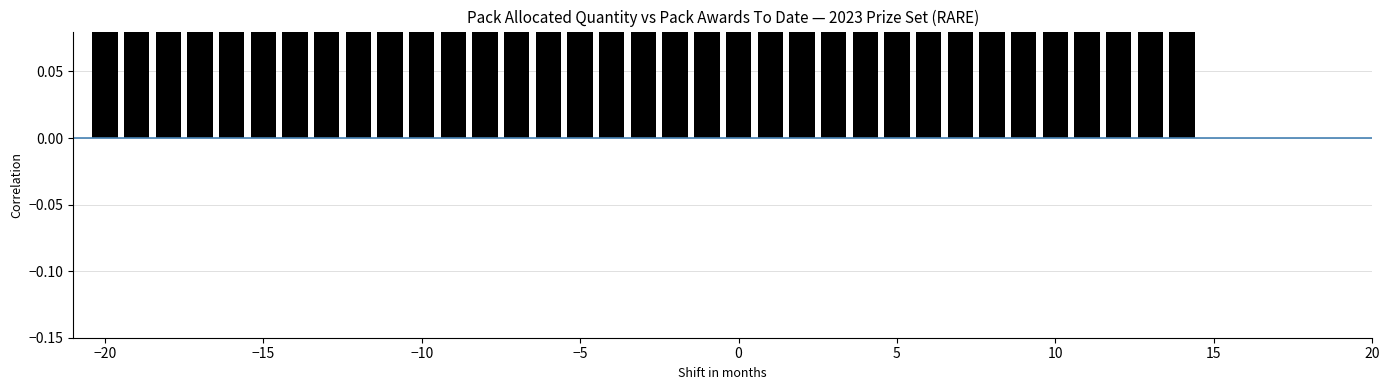

What is the difference between the second highest and minimum values?

0.1